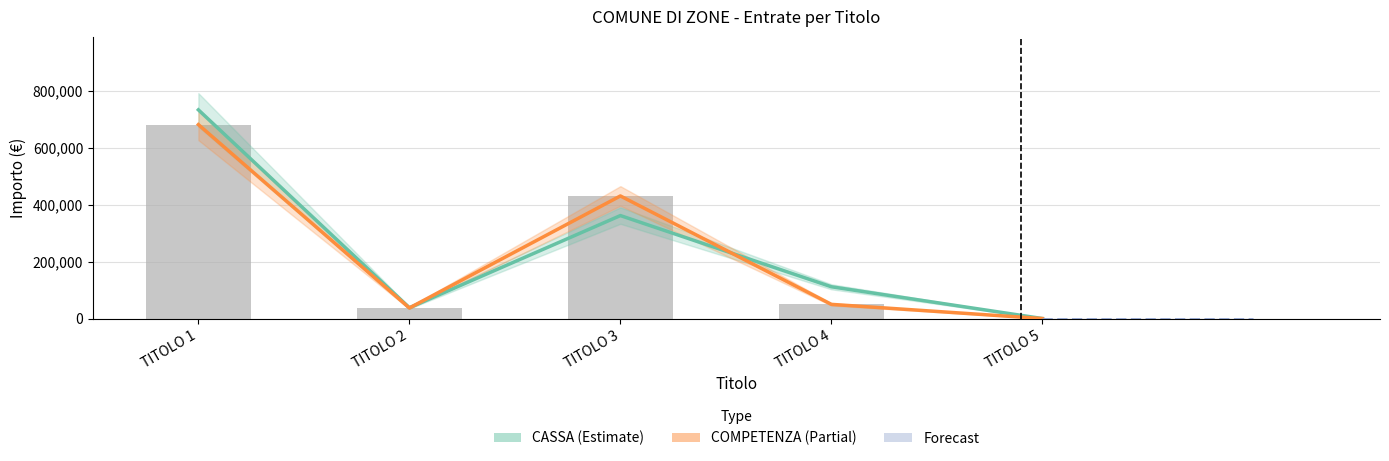

Are the bars grouped side by side (vs. stacked)?

Yes